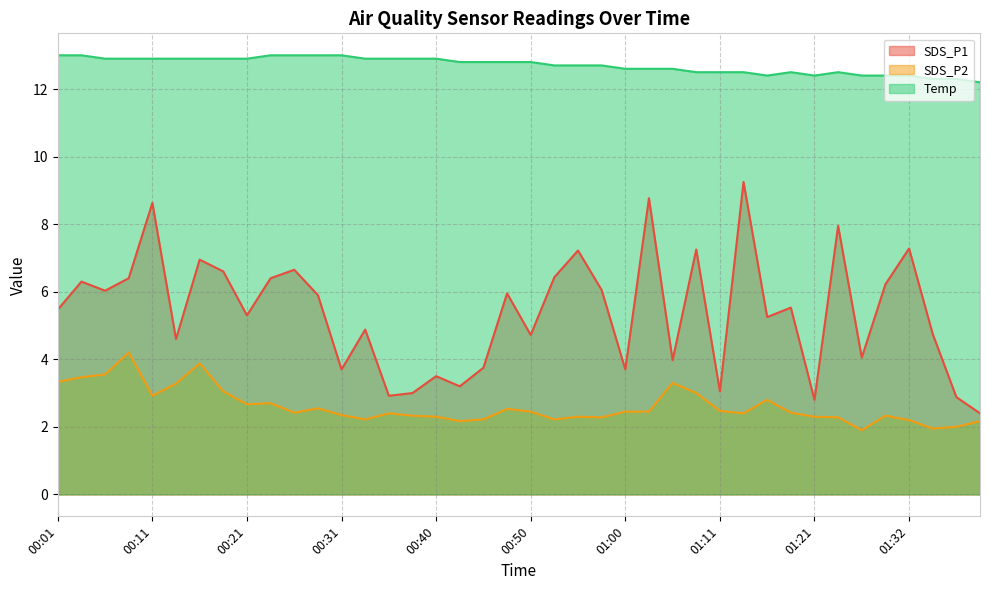

Where is the first local minimum for SDS_P2?

00:11